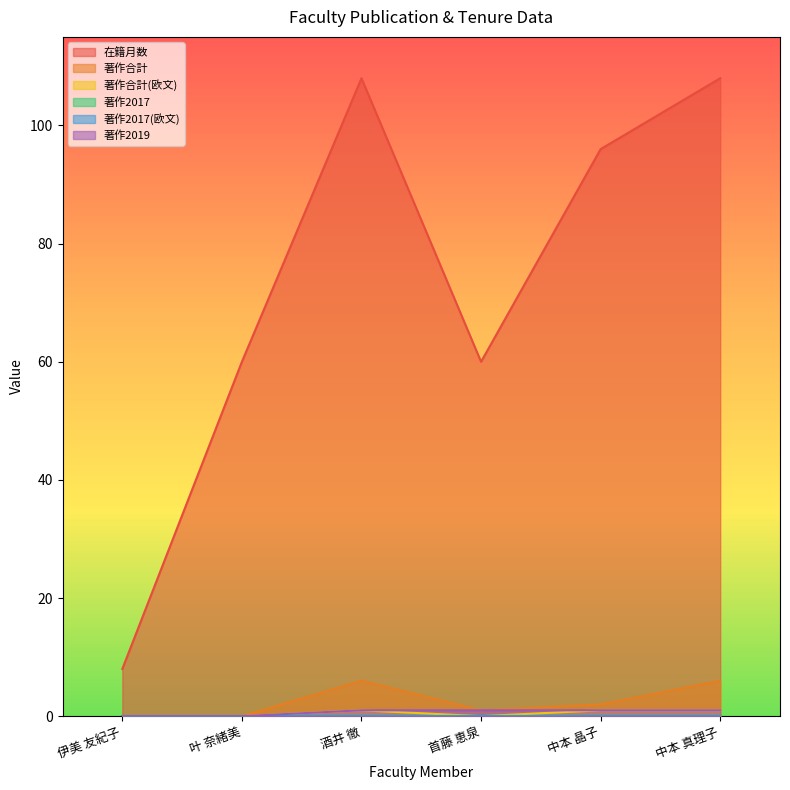

At which label does 在籍月数 reach its peak?

酒井 徹